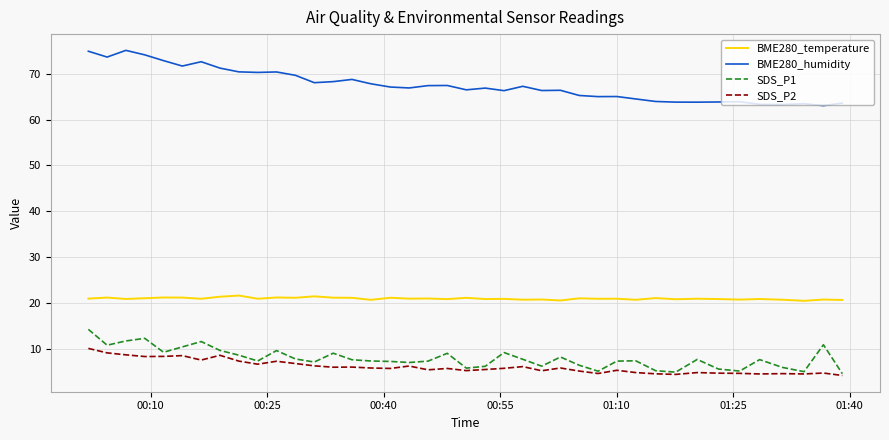

What is the smallest value displayed?

4.2